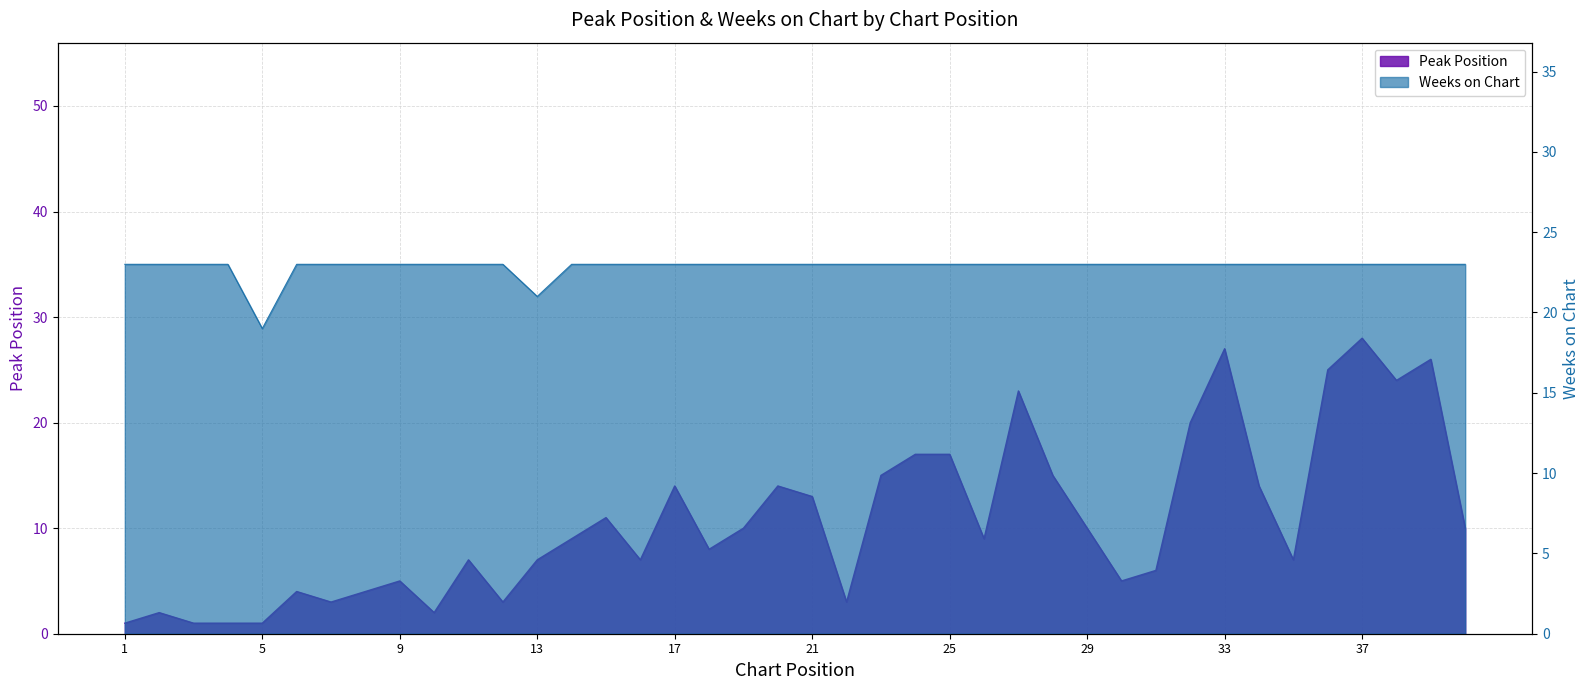

True or false: Peak Position has more than 0 interior local peaks.

True